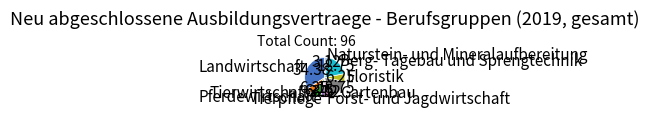

Does Berg- Tagebau und Sprengtechnik account for over 50% of the chart?

No